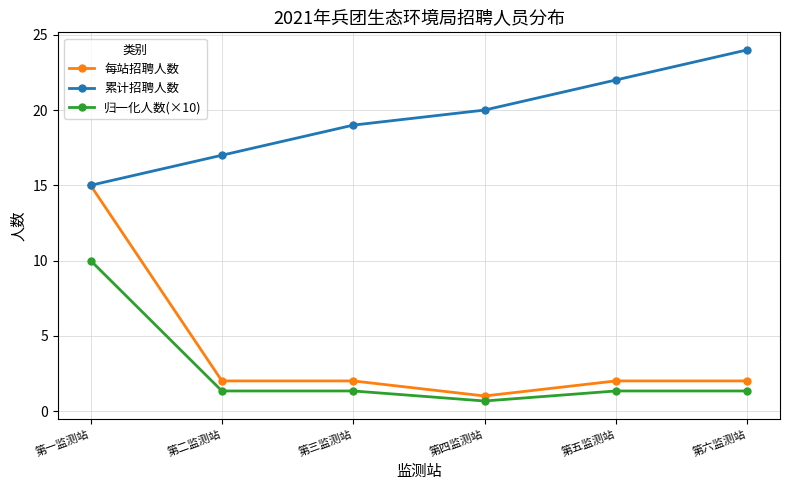

What is the label of the 2nd point from the right?

第五监测站